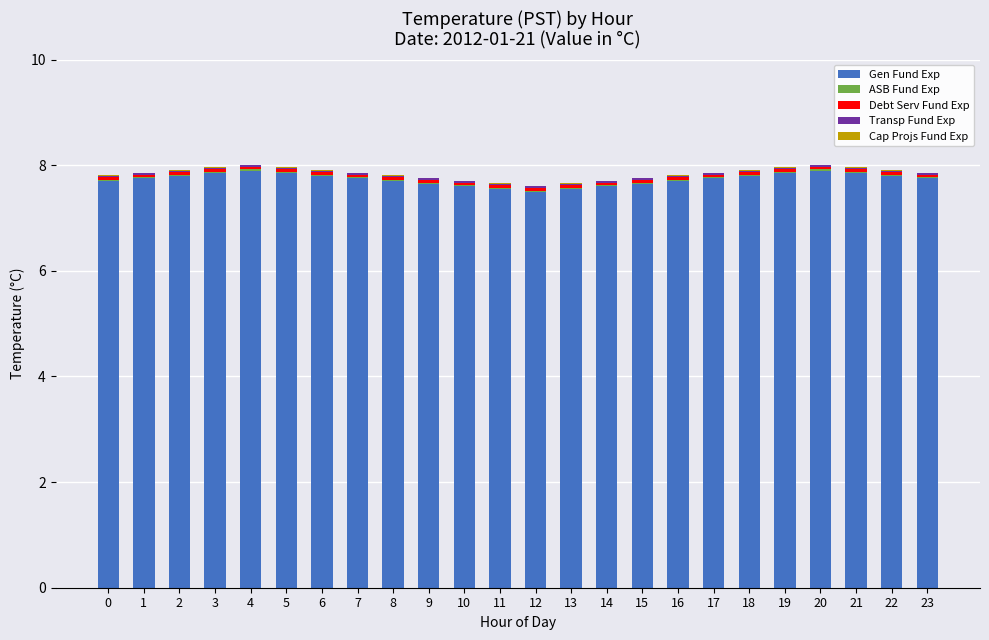

The Gen Fund Exp series shows 11.5 at 22. True or false?

False